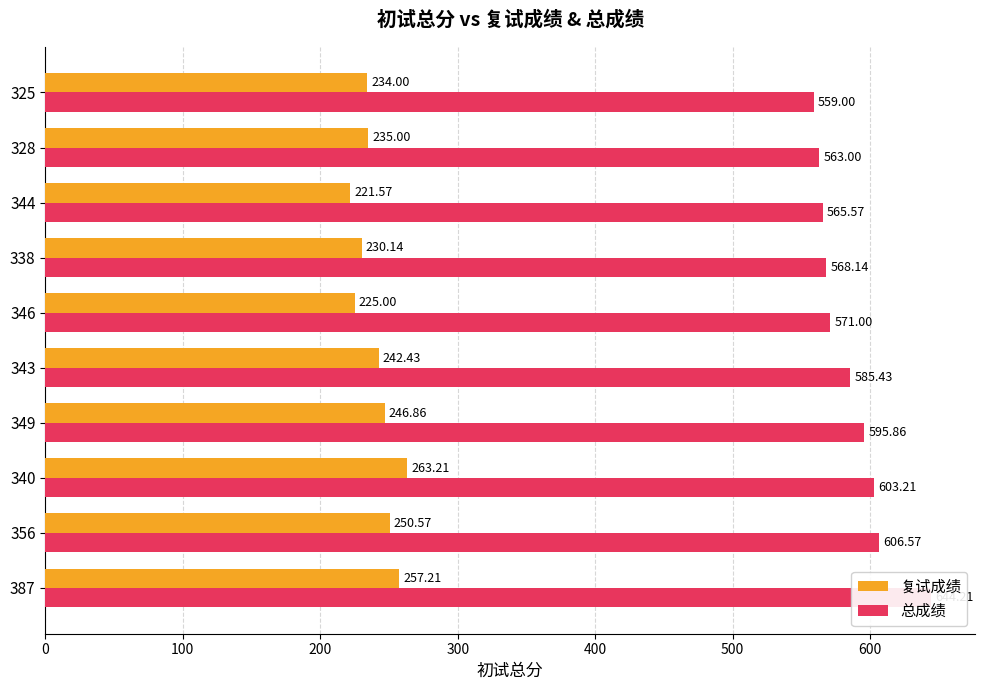

At how many categories does at least one series exceed 298?

10